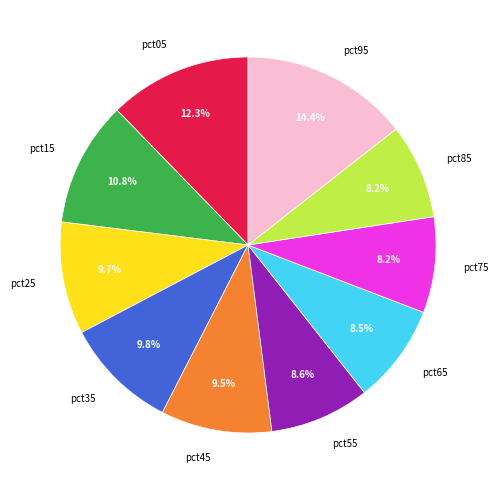

Which slice is the largest?

pct95